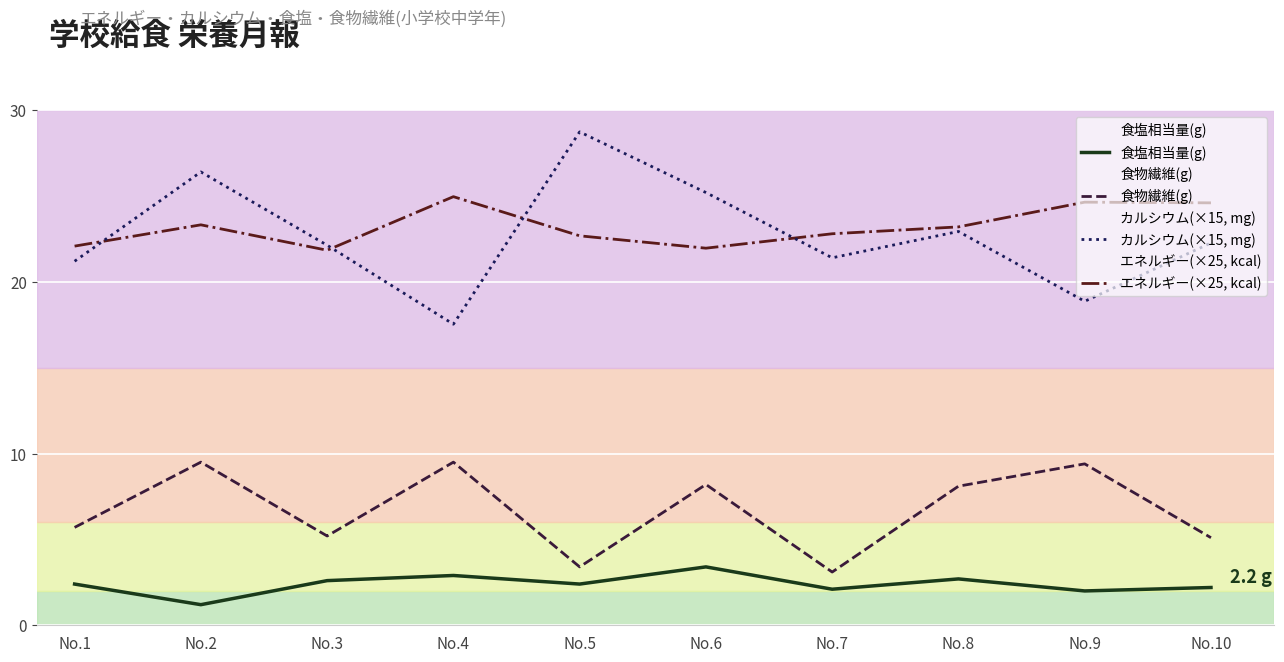

At how many categories does at least one series exceed 26?

2